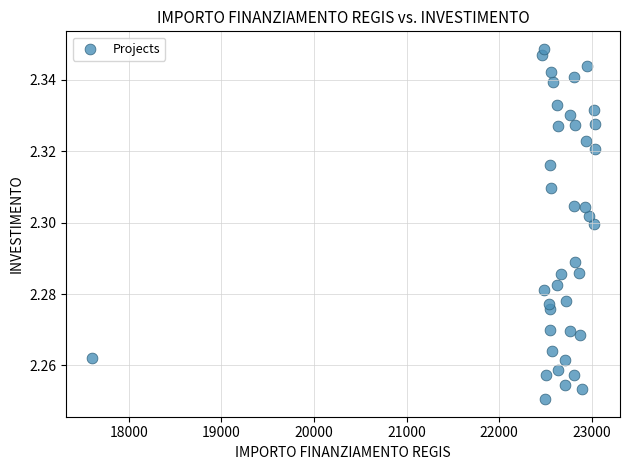

How many points are shown in the scatter plot?

40